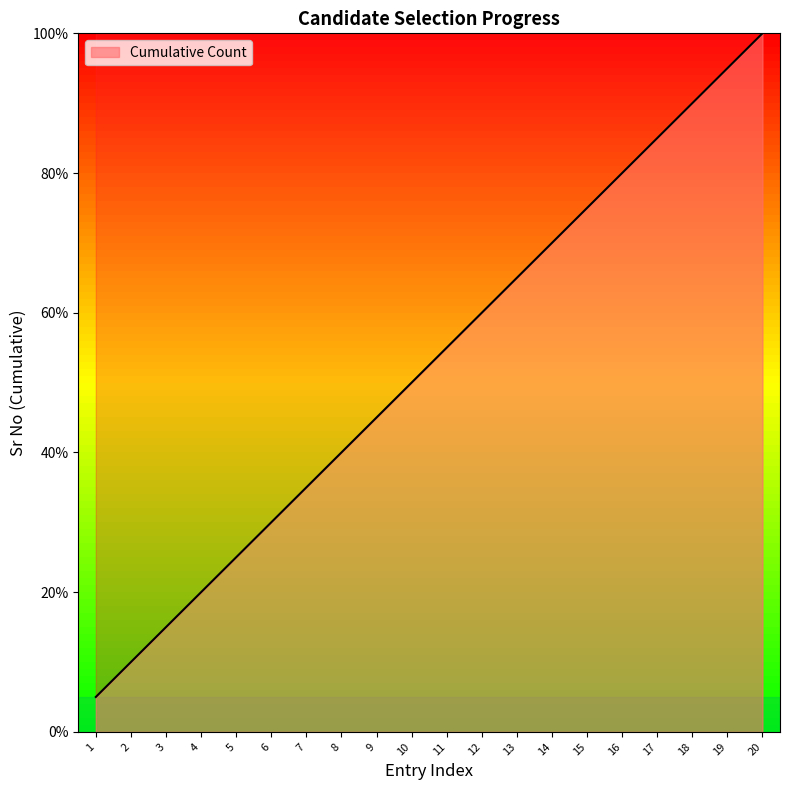

What is the minimum value shown in the chart?

5.0